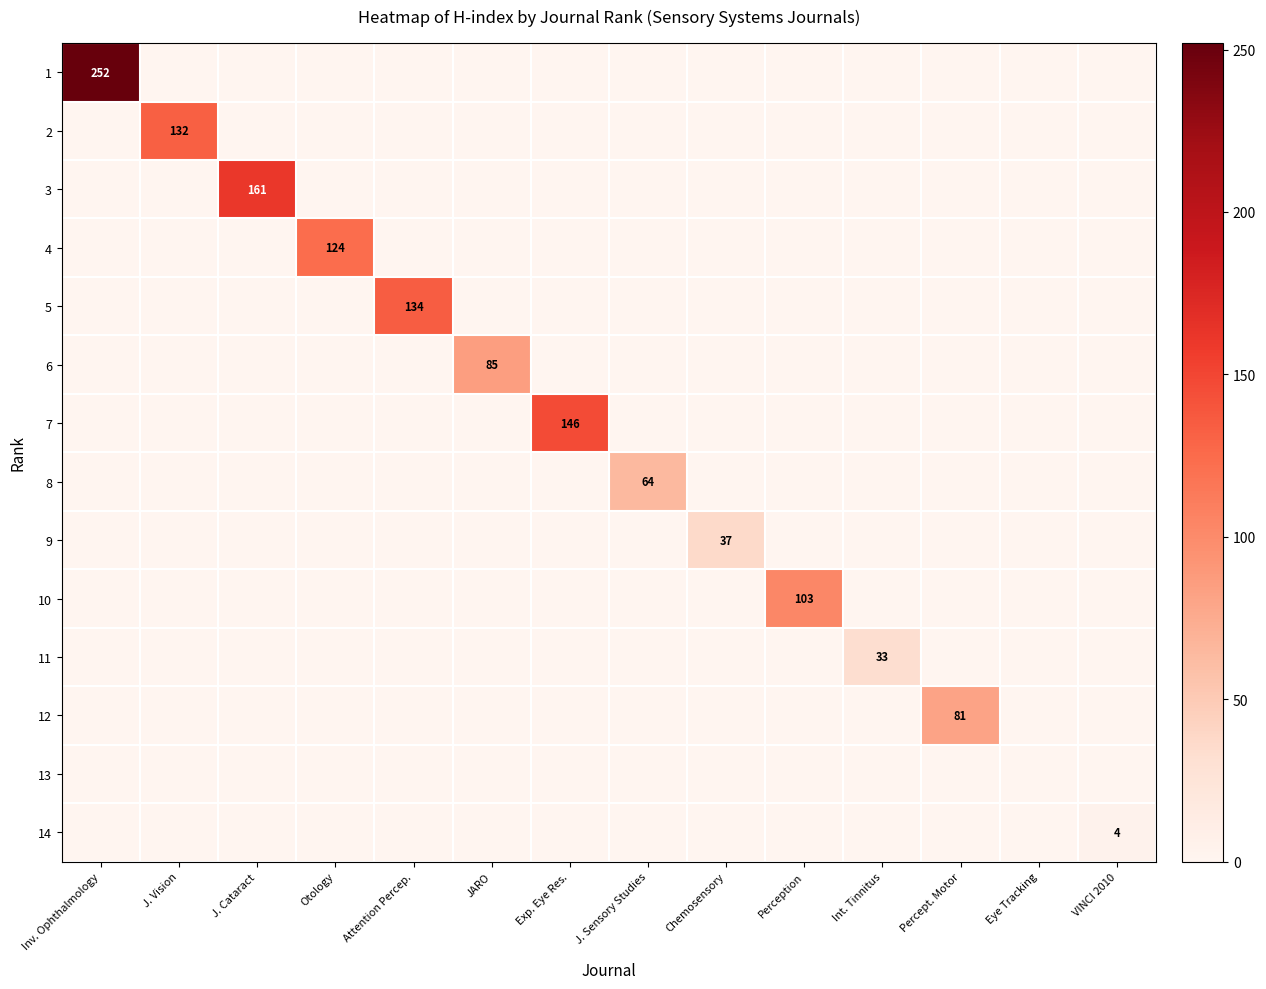

Which series has the largest total across all categories?

1